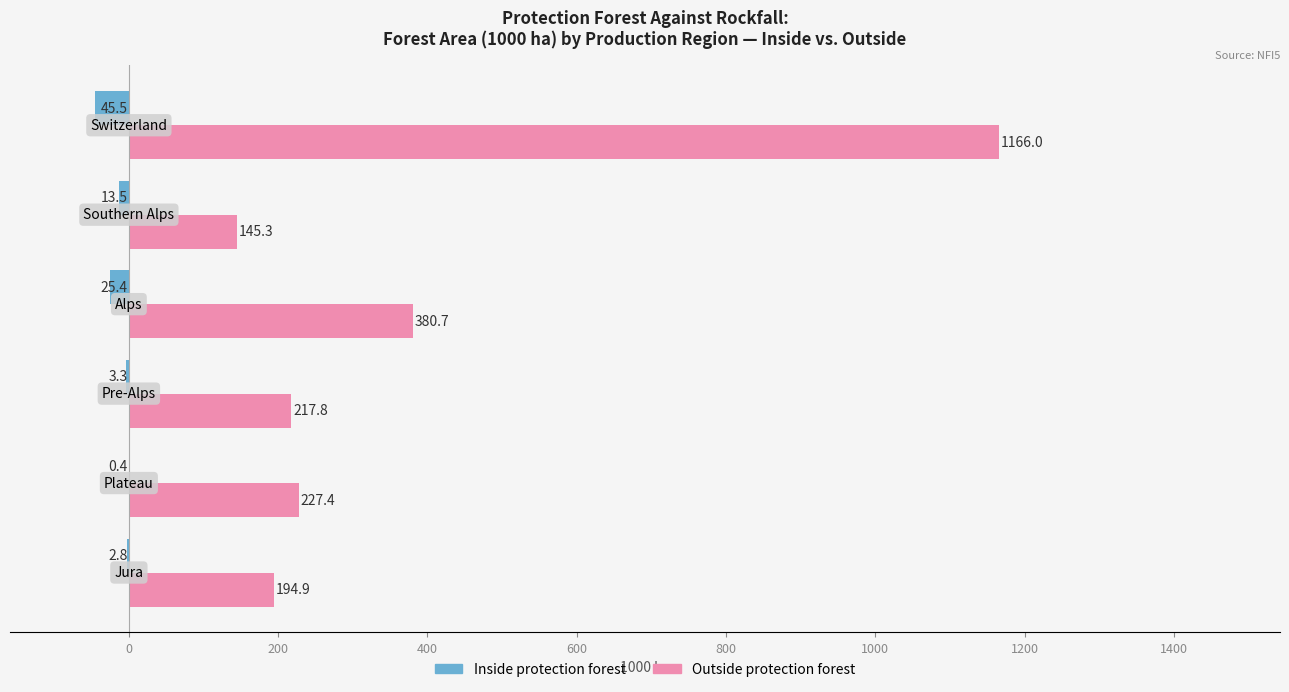

How many data points in Inside protection forest are above -3?

2